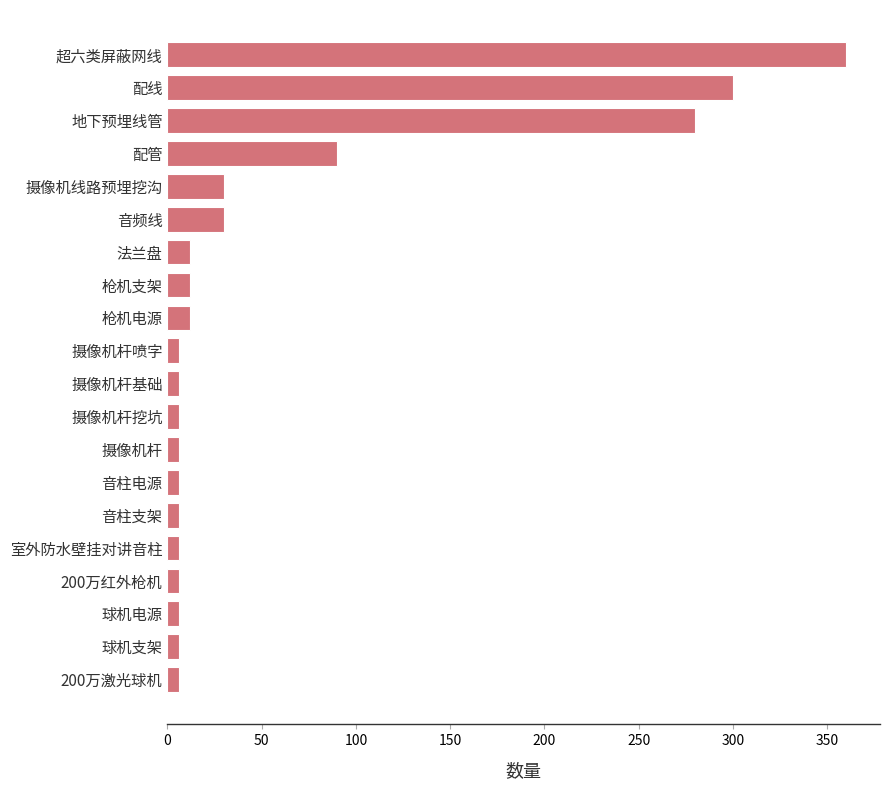

What is the greatest value displayed?

360